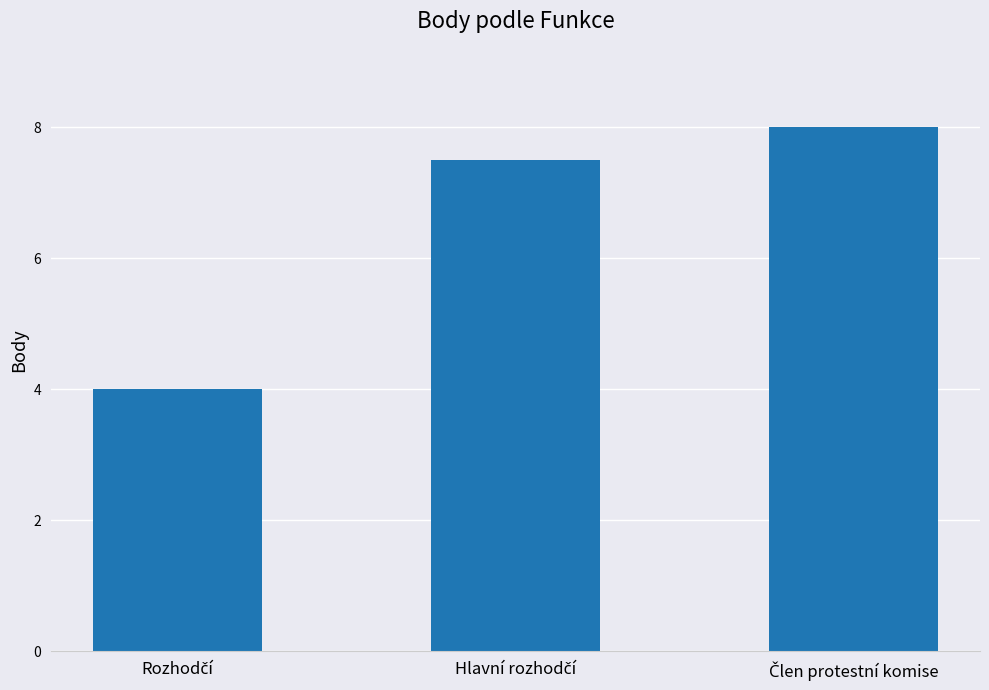

What is the value of the 3rd bar from the left?

8.0